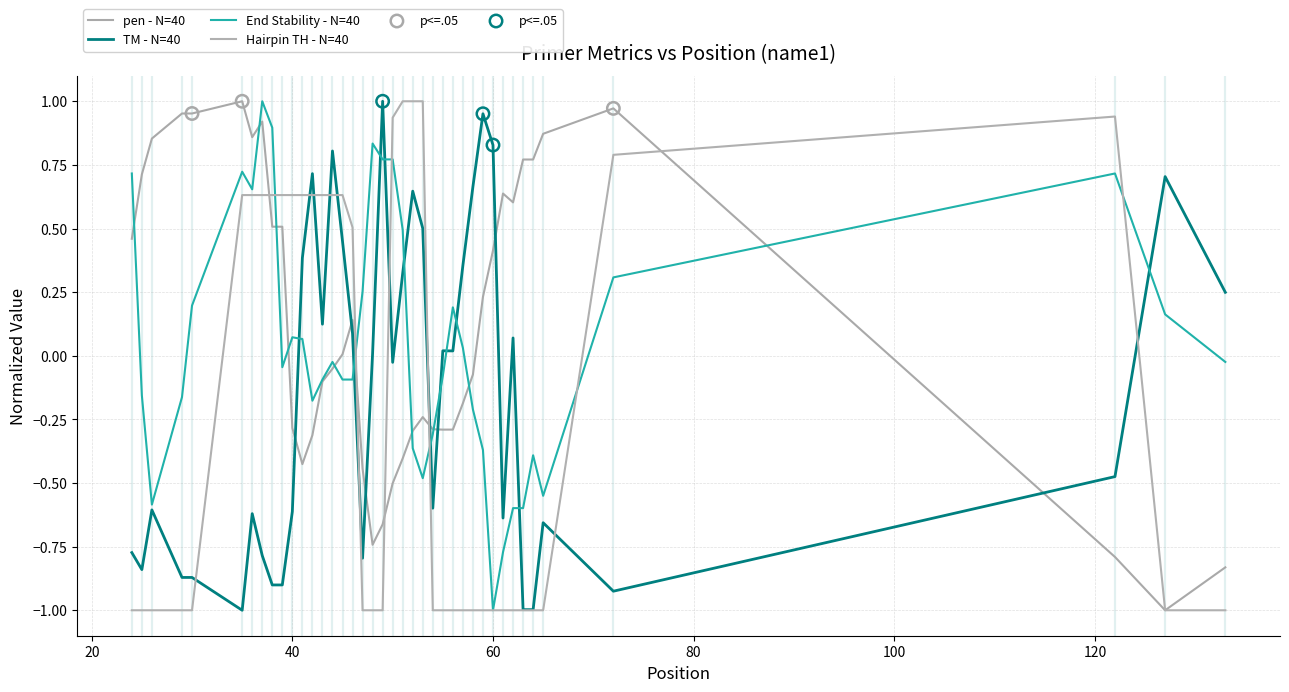

Is this an area chart (filled region under the line)?

No